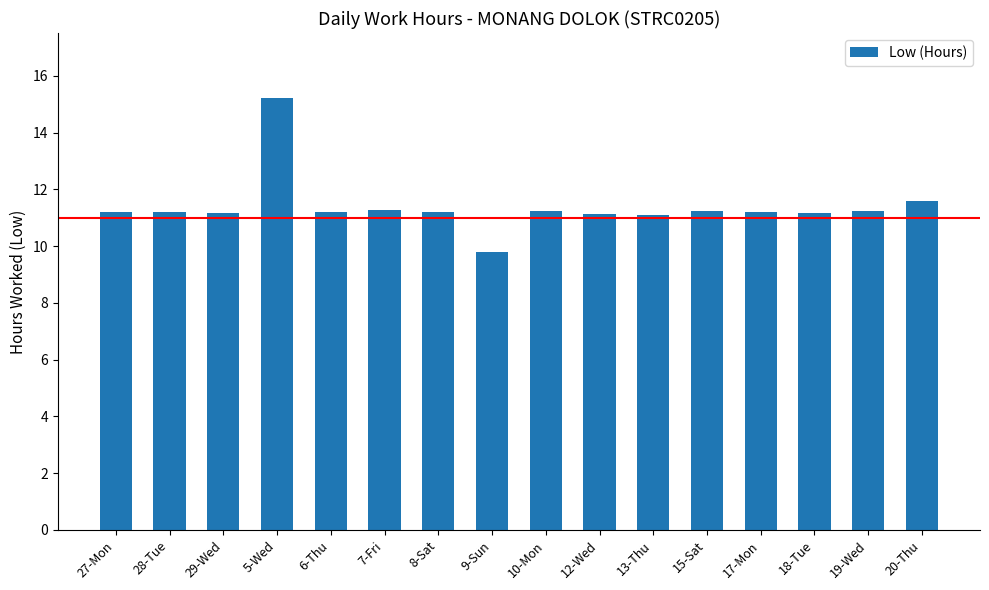

What is the label of the 10th bar from the right?

8-Sat